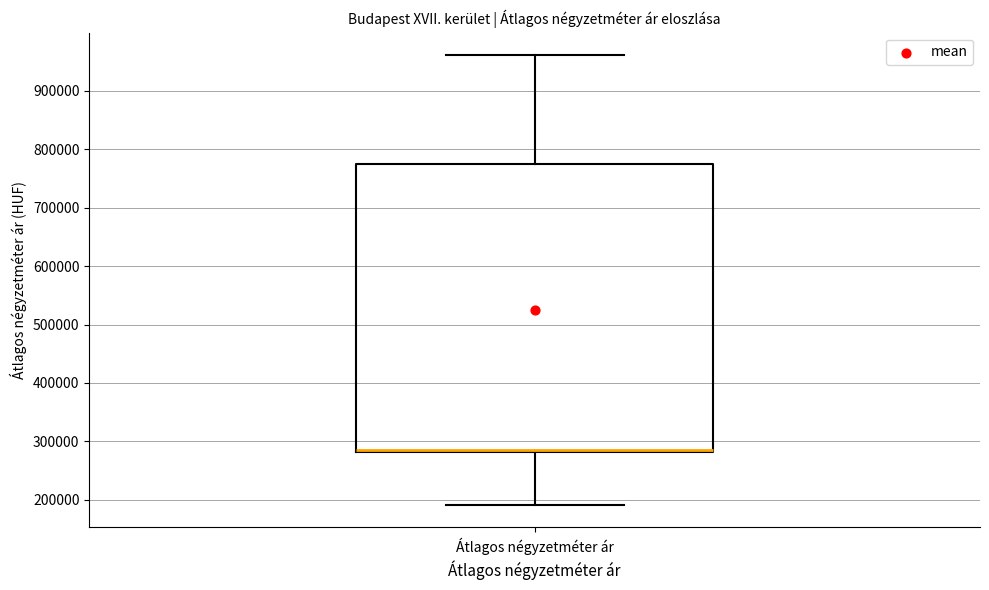

Transcribe this box plot: give where the median line is, the range the box spans, and where the two whiskers end, as read against the y-axis. The values are not printed on the chart, so give them approximately, as read against the axis.

median 290000 (drawn on the box's lower edge), box 280000 to 770000, whiskers 190000 to 960000